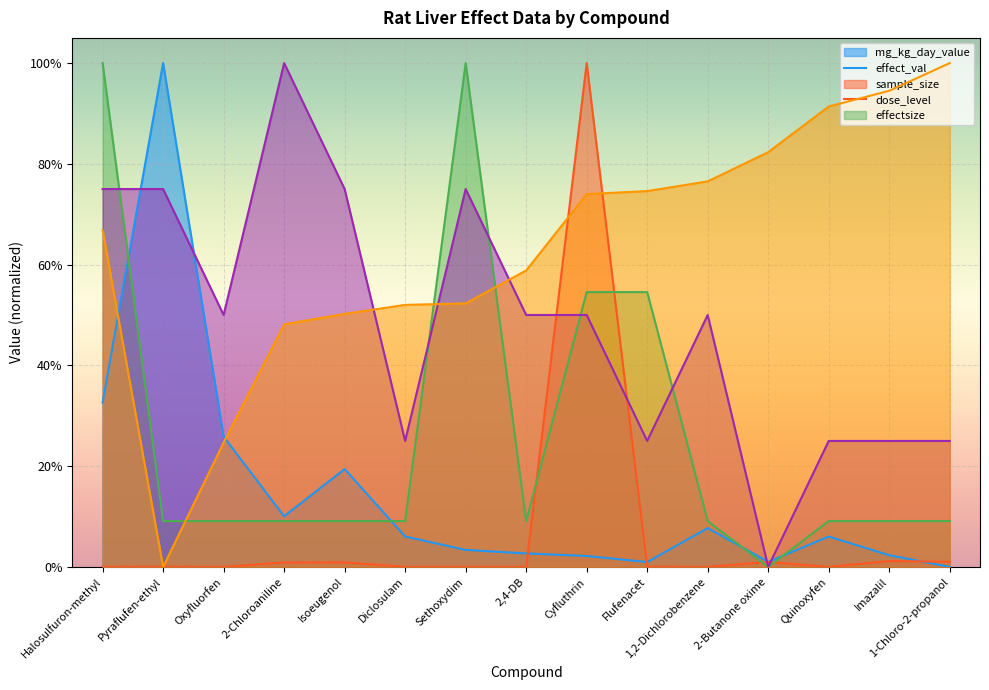

At which category does sample_size reach its first local peak?

Sethoxydim